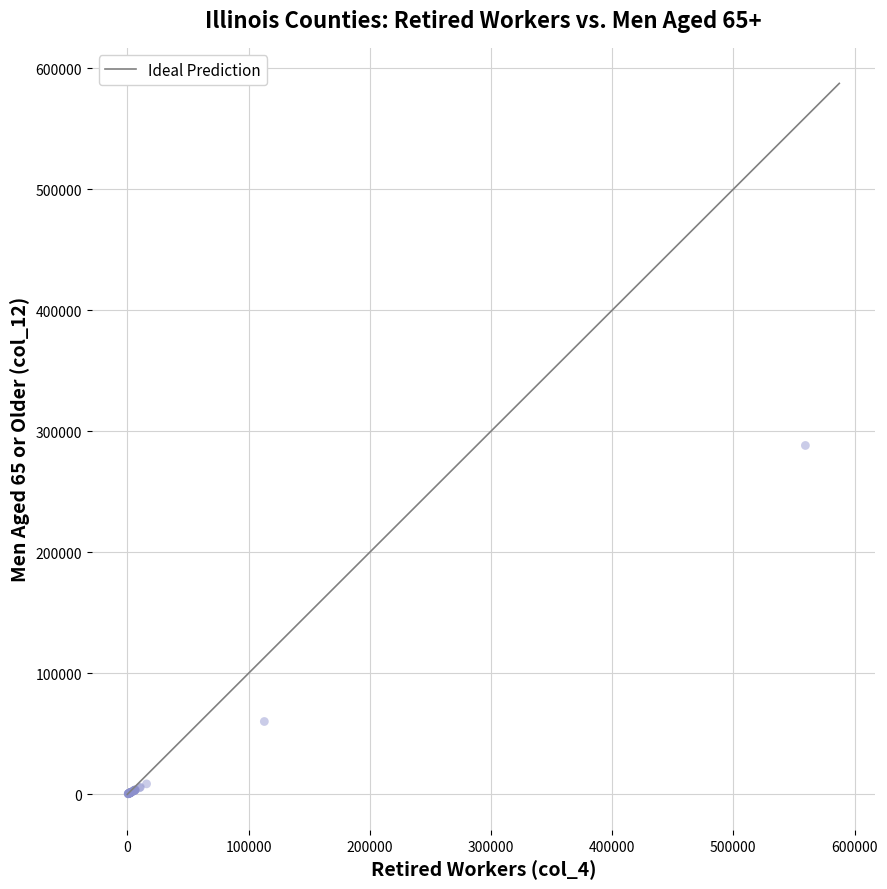

What Y value in the scatter plot is closest to 144328?

60183